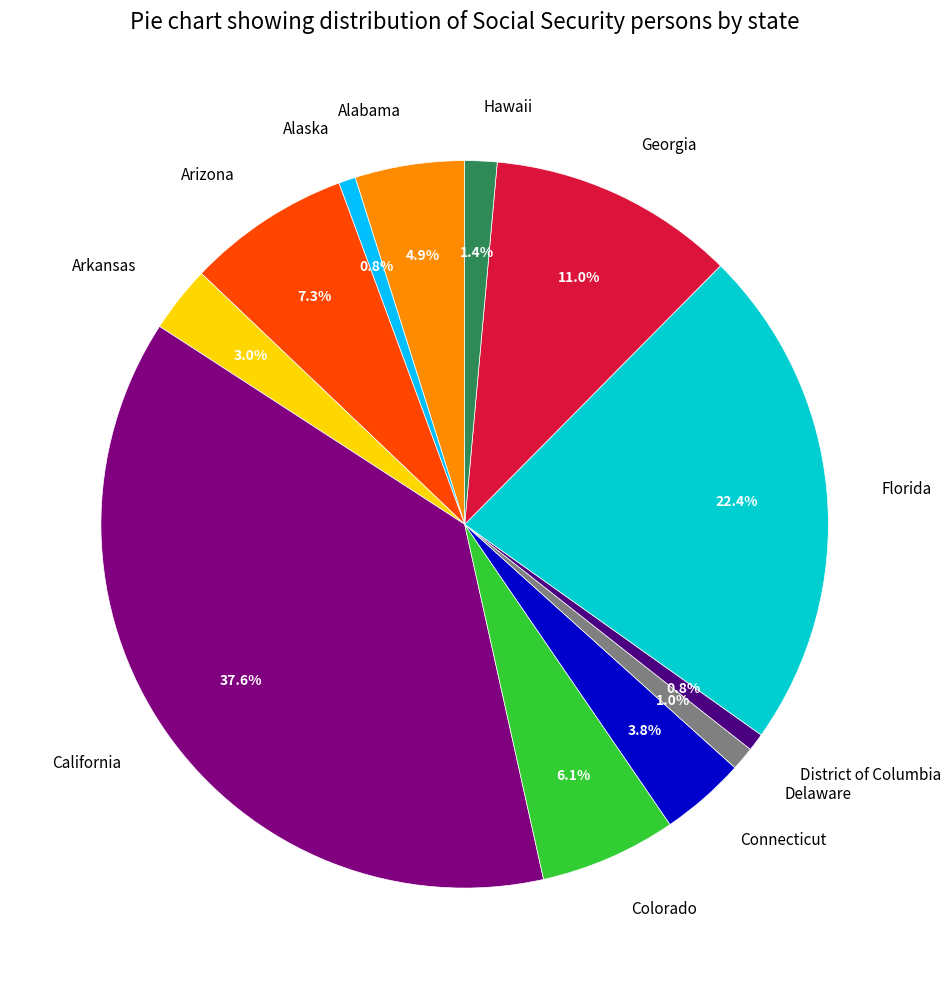

What percentage is NOT represented by Arizona?

92.7%